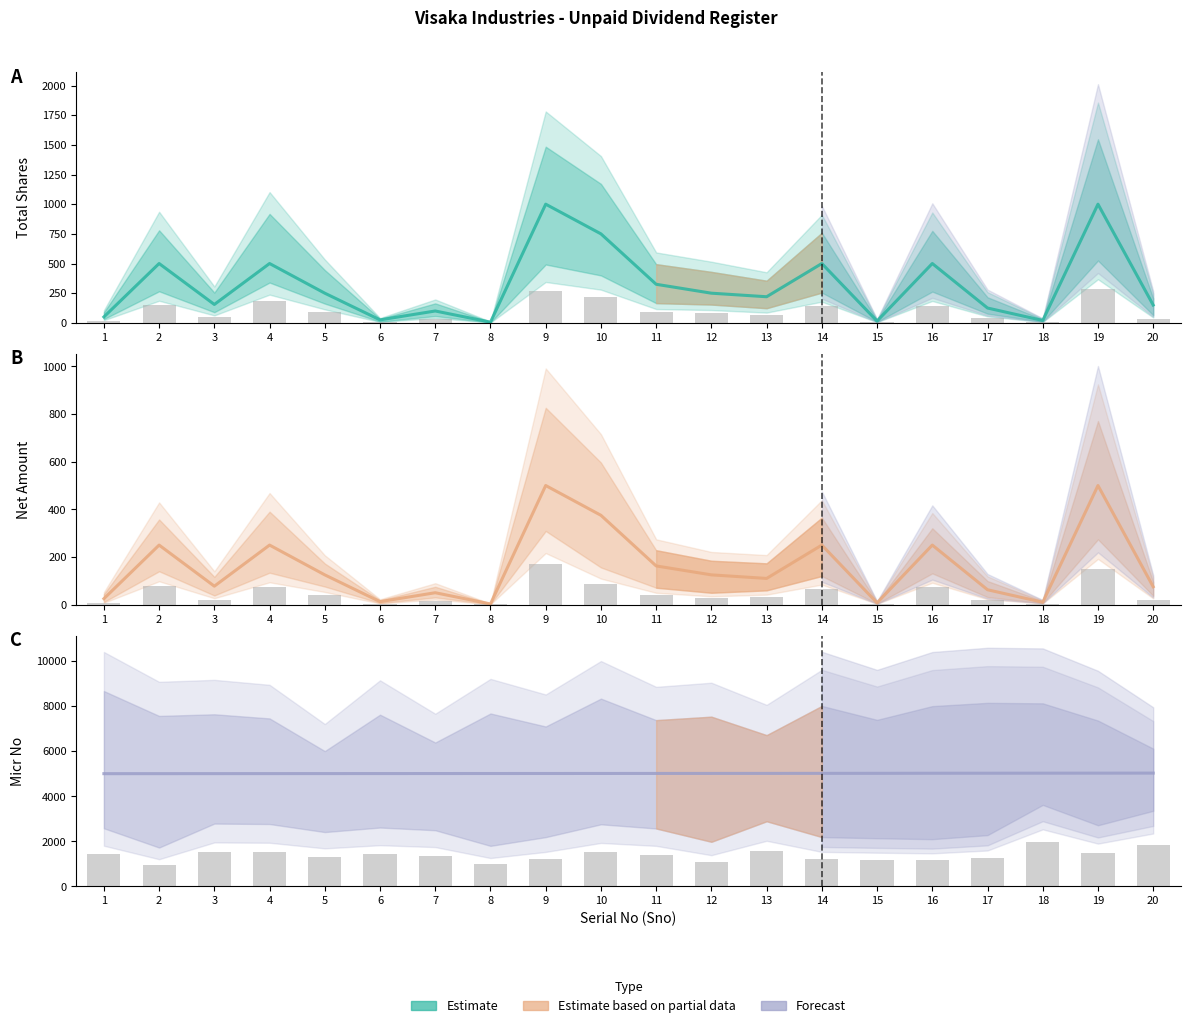

Which series changed the most between 17 and 19?

Total_Shares